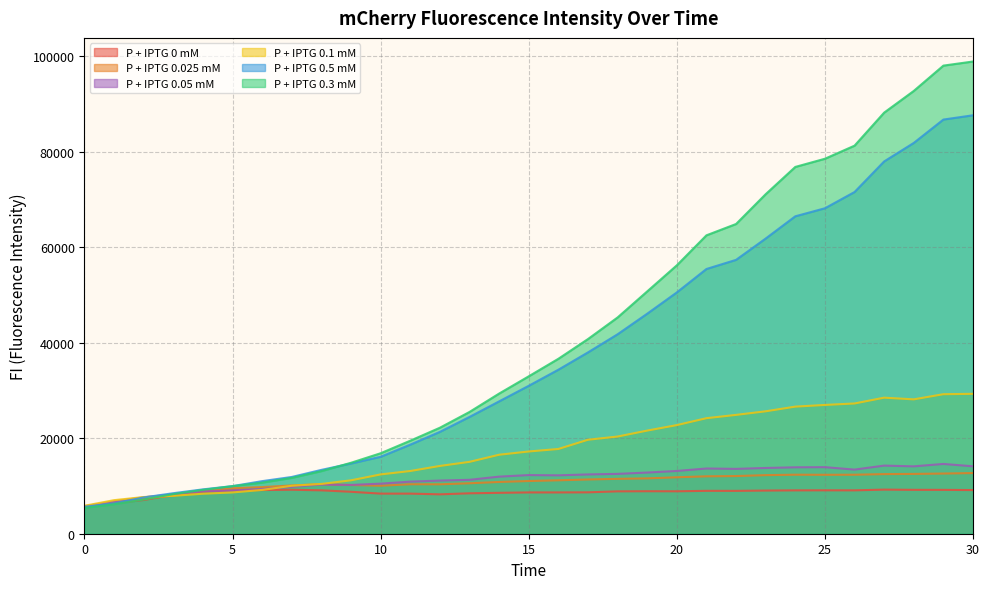

List the labels in order of P + IPTG 0.5 mM value, smallest first.

0, 1, 2, 3, 4, 5, 6, 7, 8, 9, 10, 11, 12, 13, 14, 15, 16, 17, 18, 19, 20, 21, 22, 23, 24, 25, 26, 27, 28, 29, 30